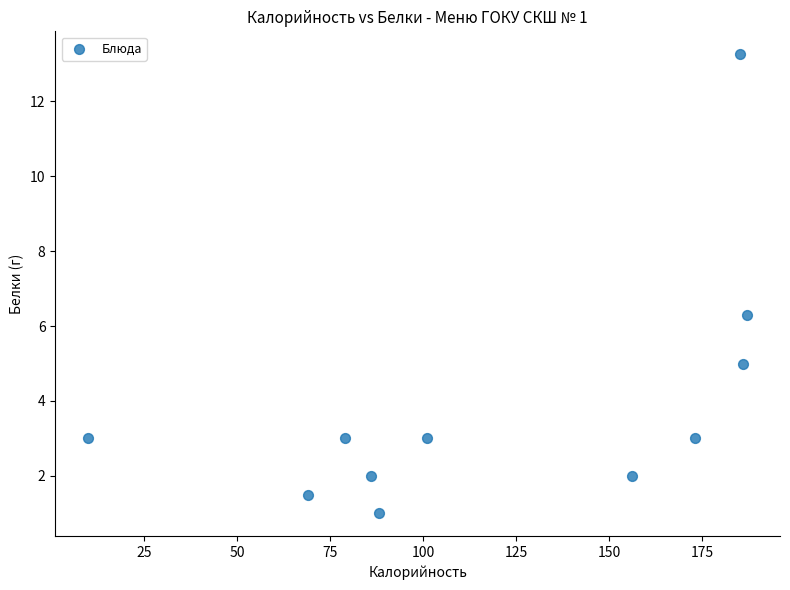

What is the range of Y values (max minus min)?

12.3